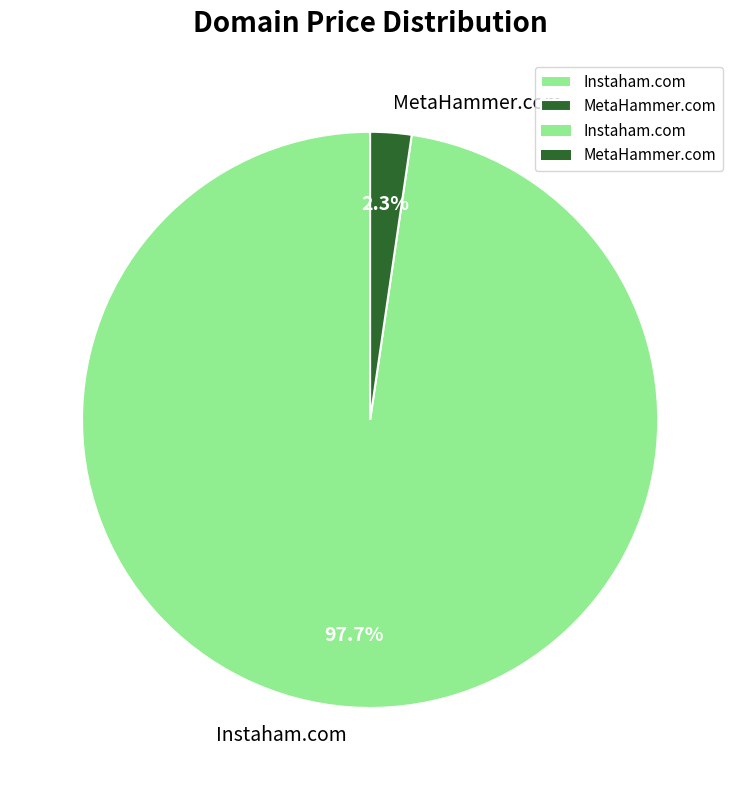

Is it true that MetaHammer.com is 2% of the pie?

True